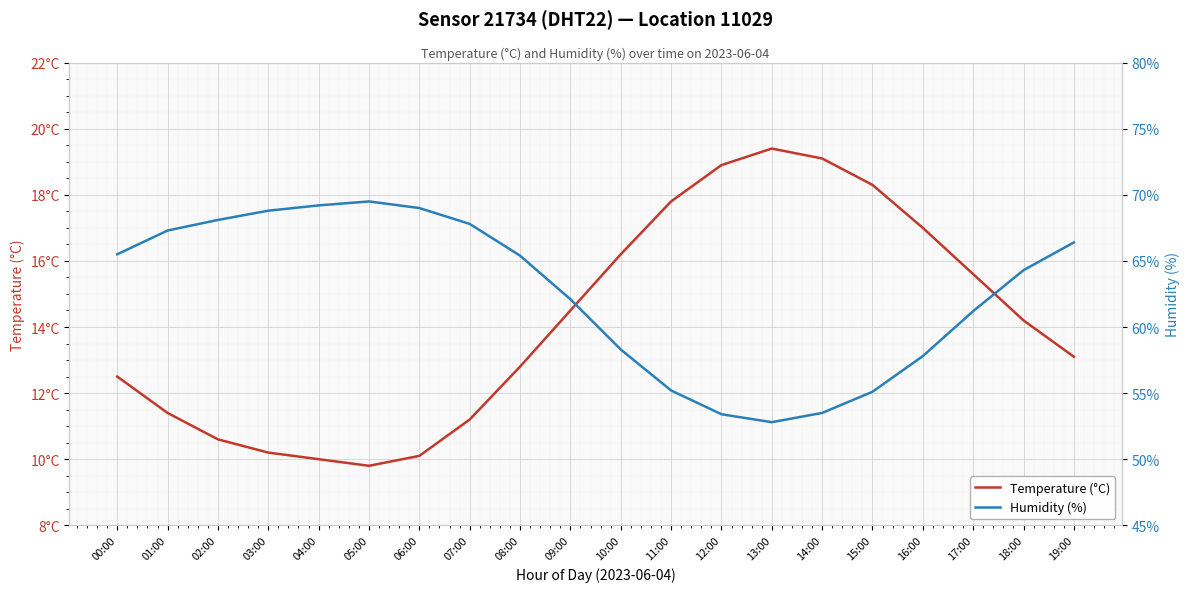

Reading left to right, what are all the values shown in this chart?

Temperature (°C): 00:00=12.5	01:00=11.4	02:00=10.6	03:00=10.2	04:00=10.0	05:00=9.8	06:00=10.1	07:00=11.2	08:00=12.8	09:00=14.5	10:00=16.2	11:00=17.8	12:00=18.9	13:00=19.4	14:00=19.1	15:00=18.3	16:00=17.0	17:00=15.6	18:00=14.2	19:00=13.1
Humidity (%): 00:00=65.5	01:00=67.3	02:00=68.1	03:00=68.8	04:00=69.2	05:00=69.5	06:00=69.0	07:00=67.8	08:00=65.4	09:00=62.1	10:00=58.3	11:00=55.2	12:00=53.4	13:00=52.8	14:00=53.5	15:00=55.1	16:00=57.8	17:00=61.2	18:00=64.3	19:00=66.4